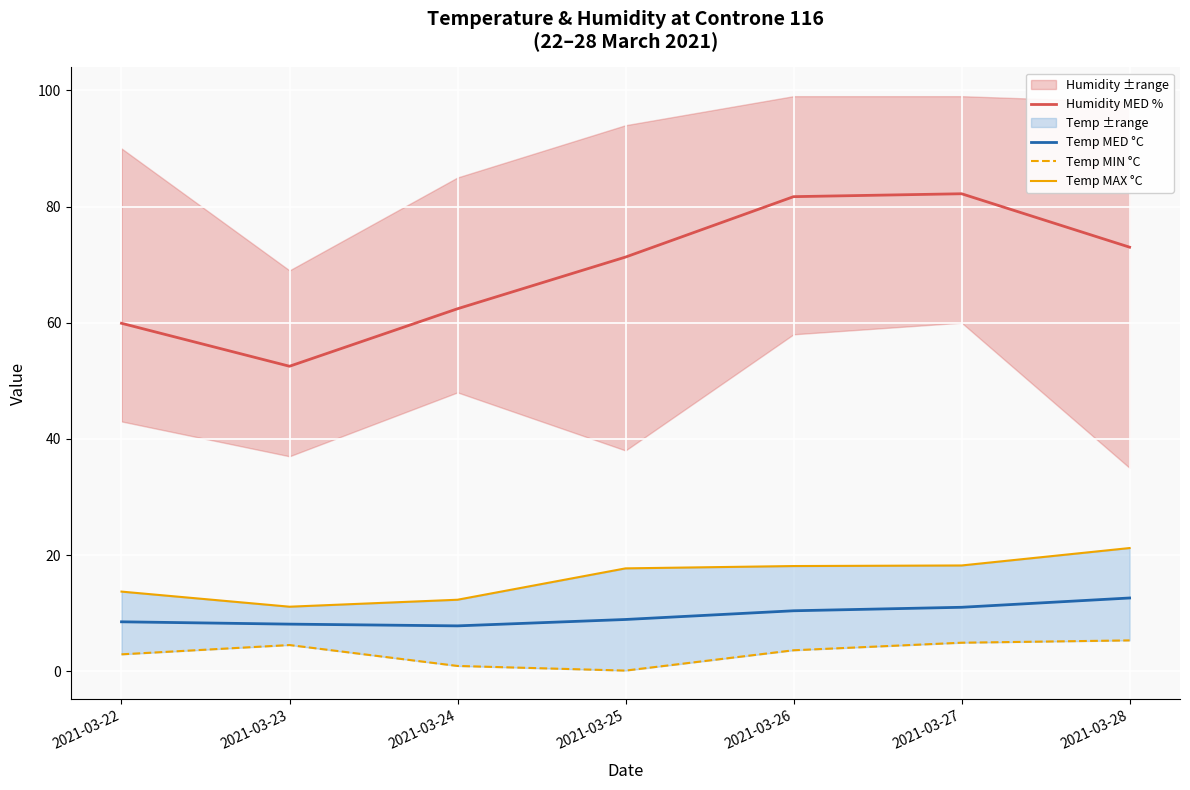

What is the difference between the highest and lowest values at 2021-03-22?

57.0